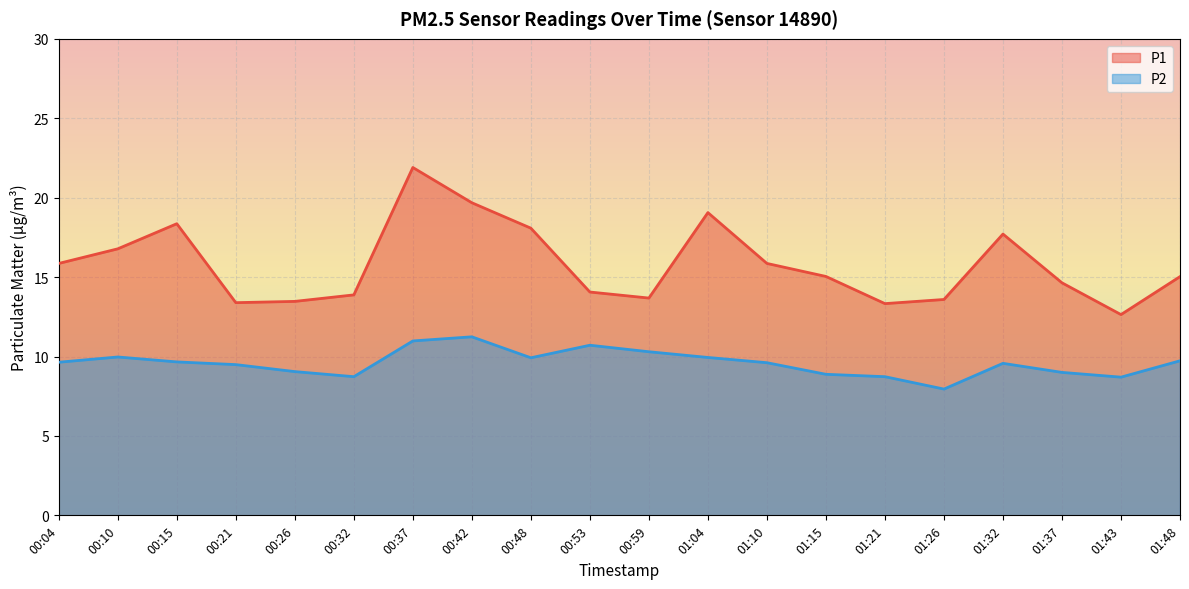

What is the difference between the second highest and second lowest values in the P2 series?

2.3